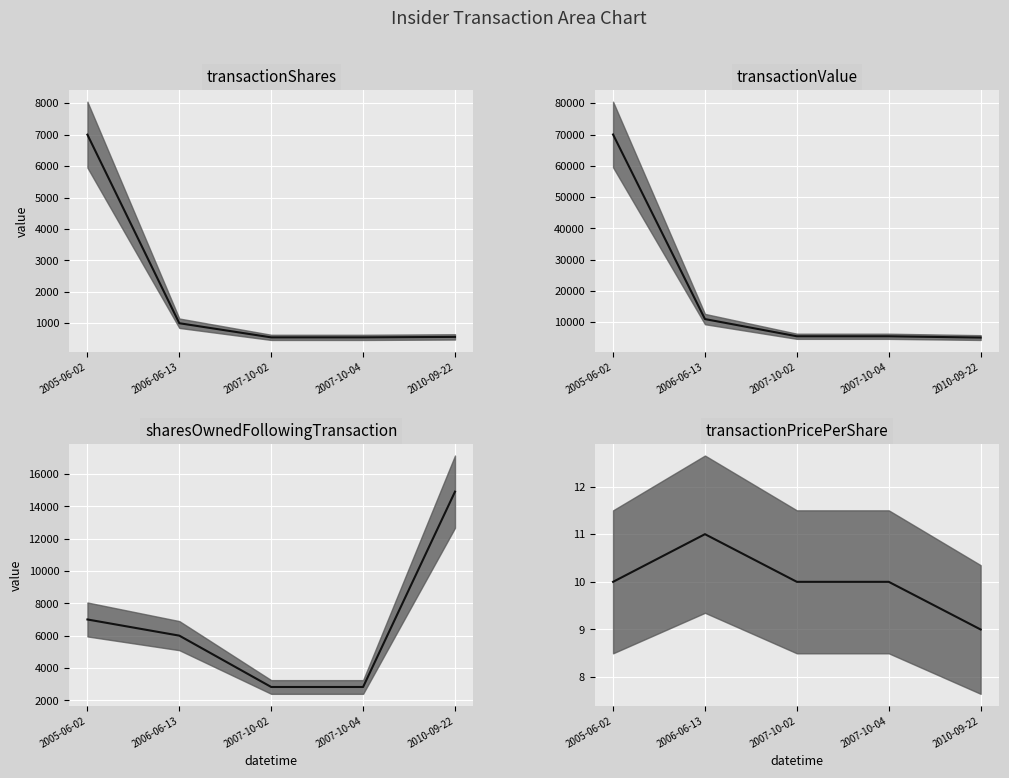

At which label does transactionShares median reach its minimum?

2007-10-02